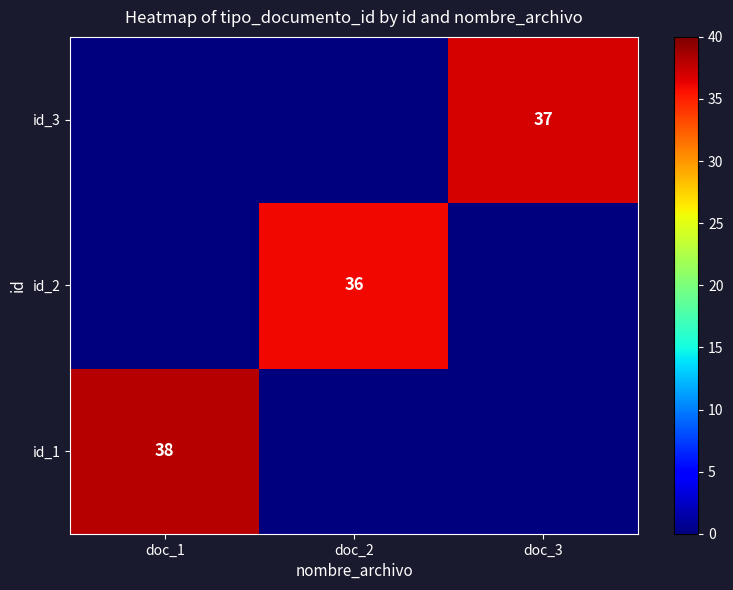

What is the spread (max minus min) of values at doc_2?

36